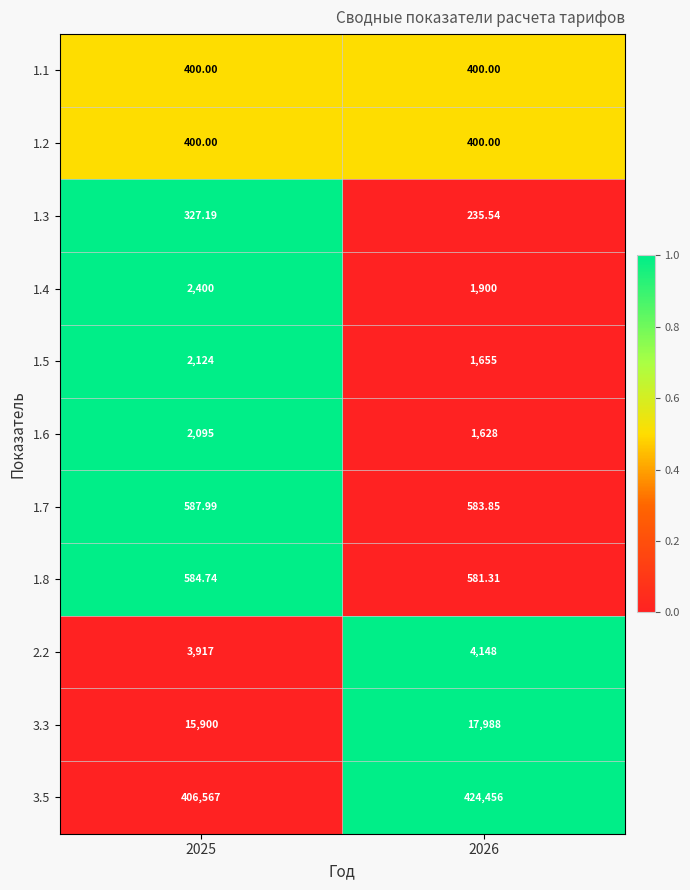

Which series has the largest total across all categories?

3.5